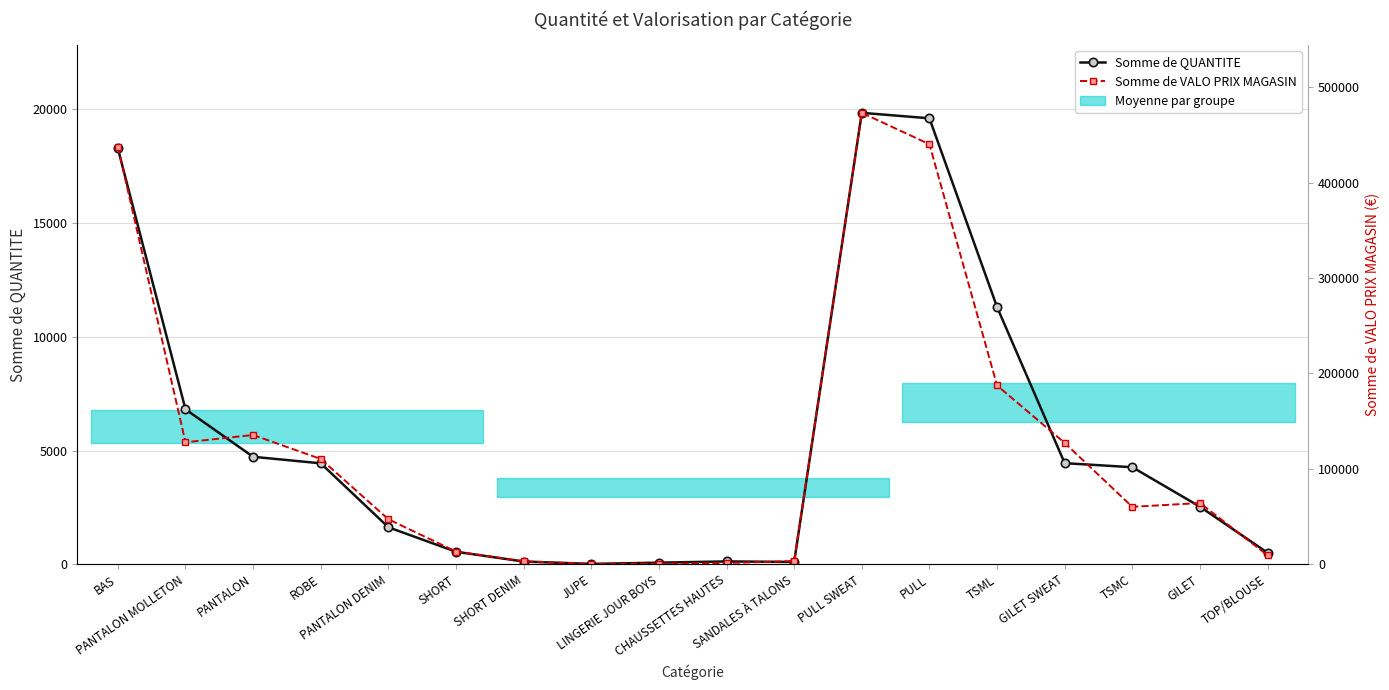

List the series in order of their overall mean, highest first.

Somme de VALO PRIX MAGASIN, Somme de QUANTITE